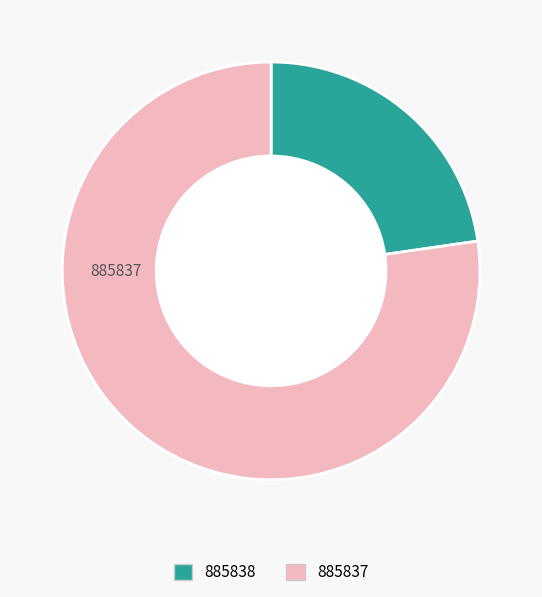

Rank the categories by value from highest to lowest.

885837, 885838